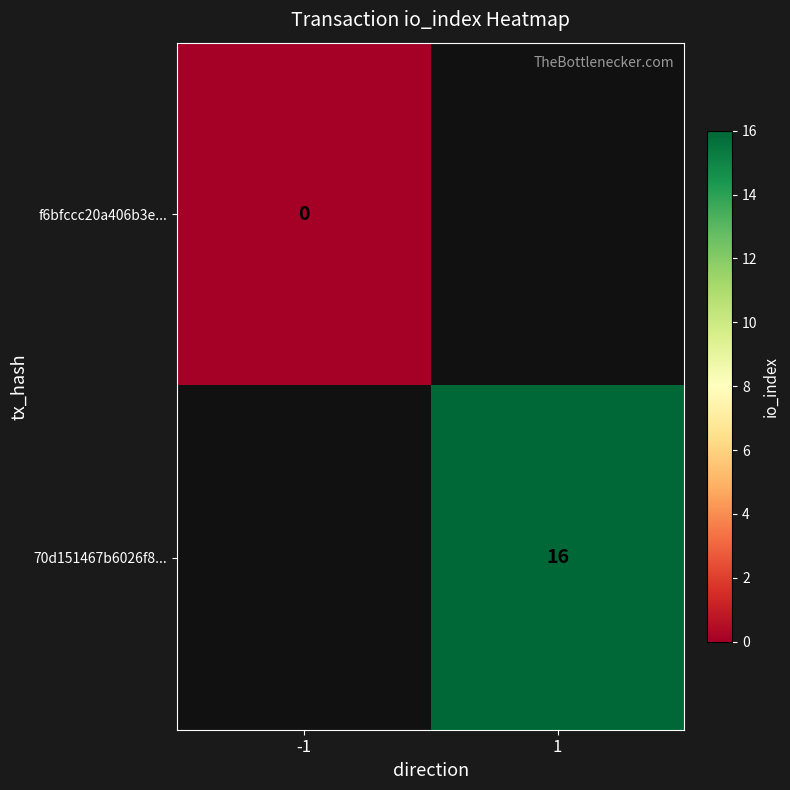

Is it true that 70d151467b6026f8... equals 7 at 1?

False